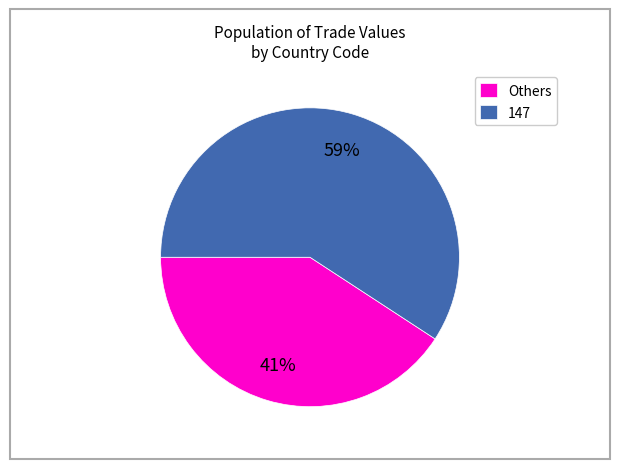

Is it true that 147 is 59% of the pie?

True